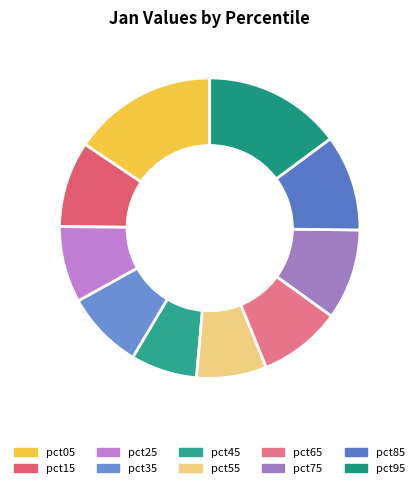

What percentage is NOT represented by pct55?

92.5%